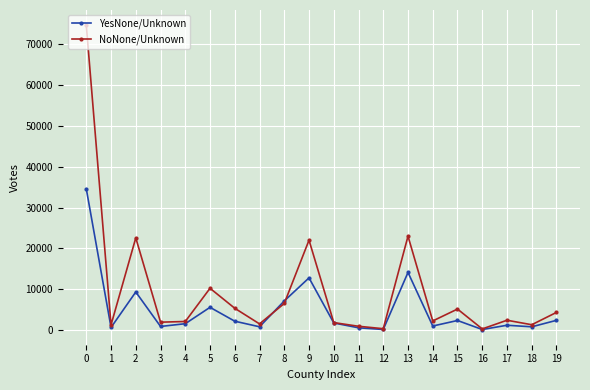

At 9, list the series in order from smallest to largest.

YesNone/Unknown, NoNone/Unknown